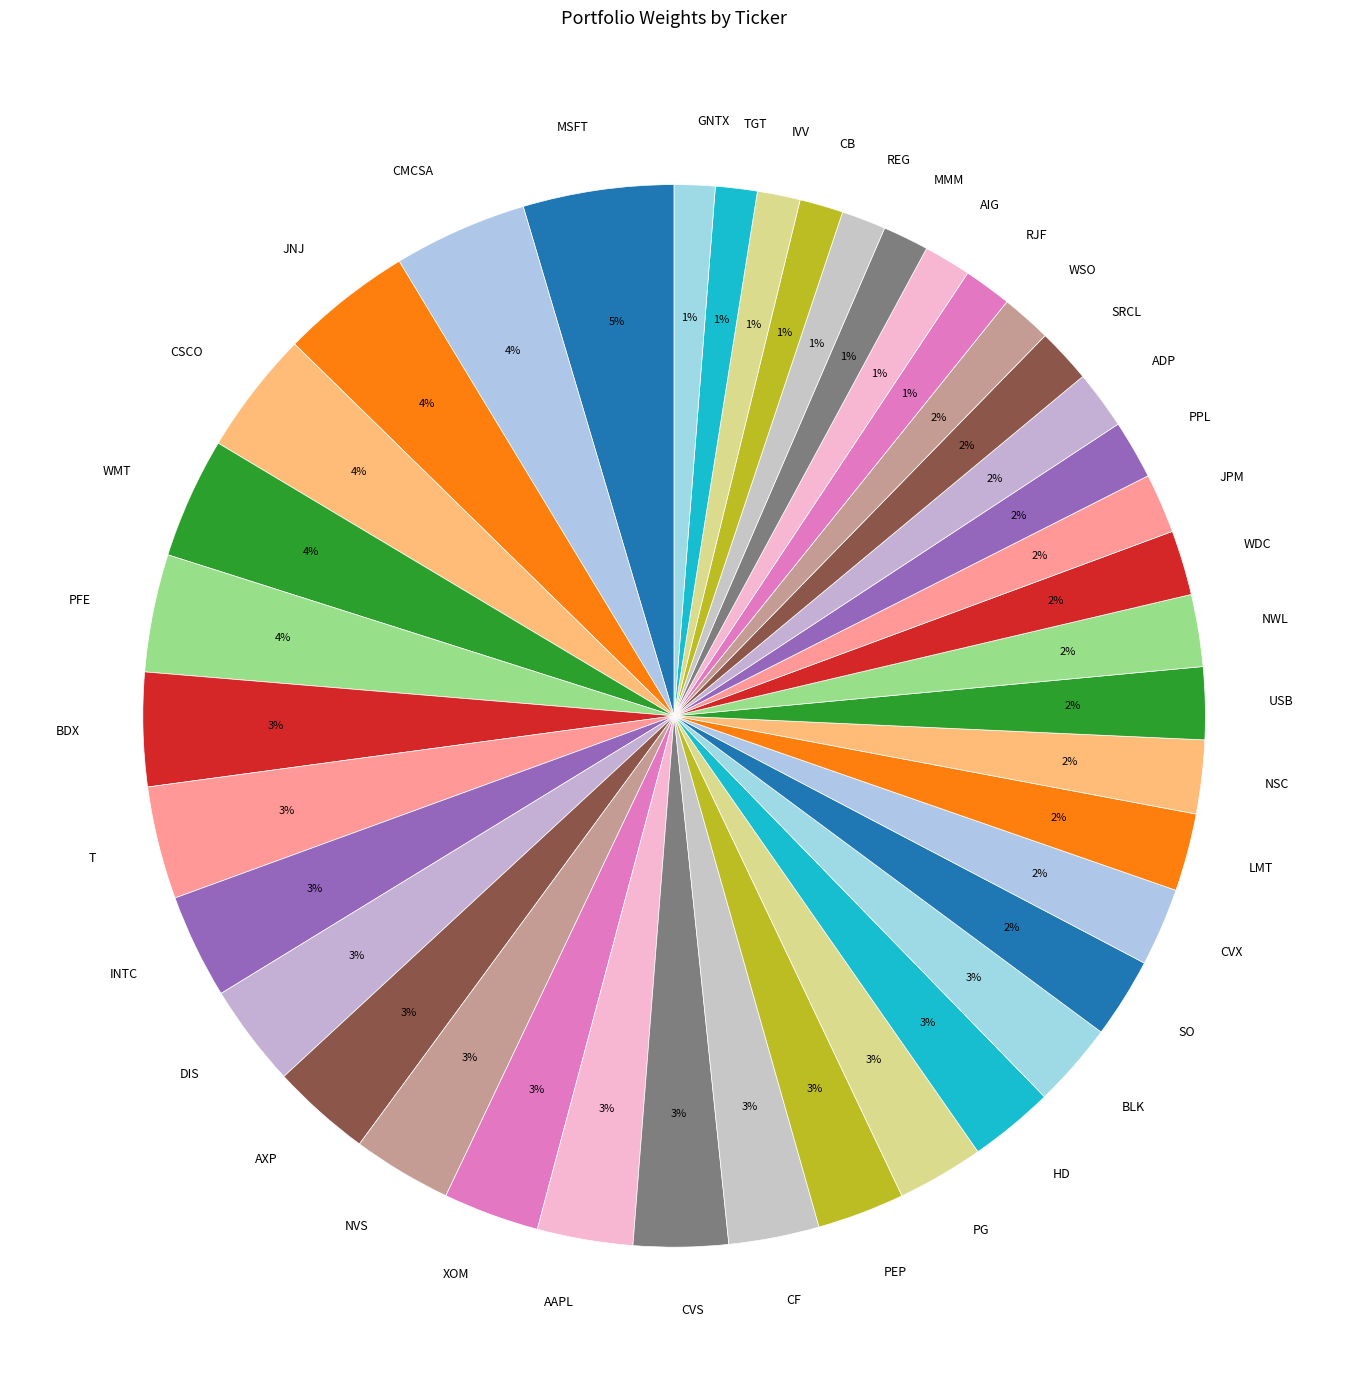

To the nearest percent, what percentage of the pie is CVS?

3%